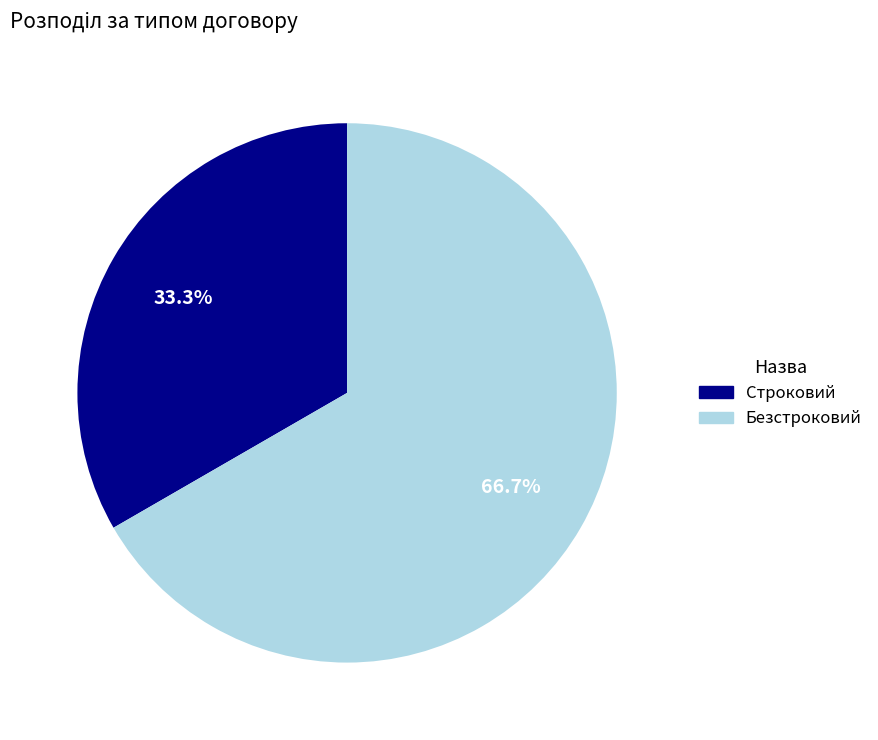

Which category accounts for the majority?

Безстроковий